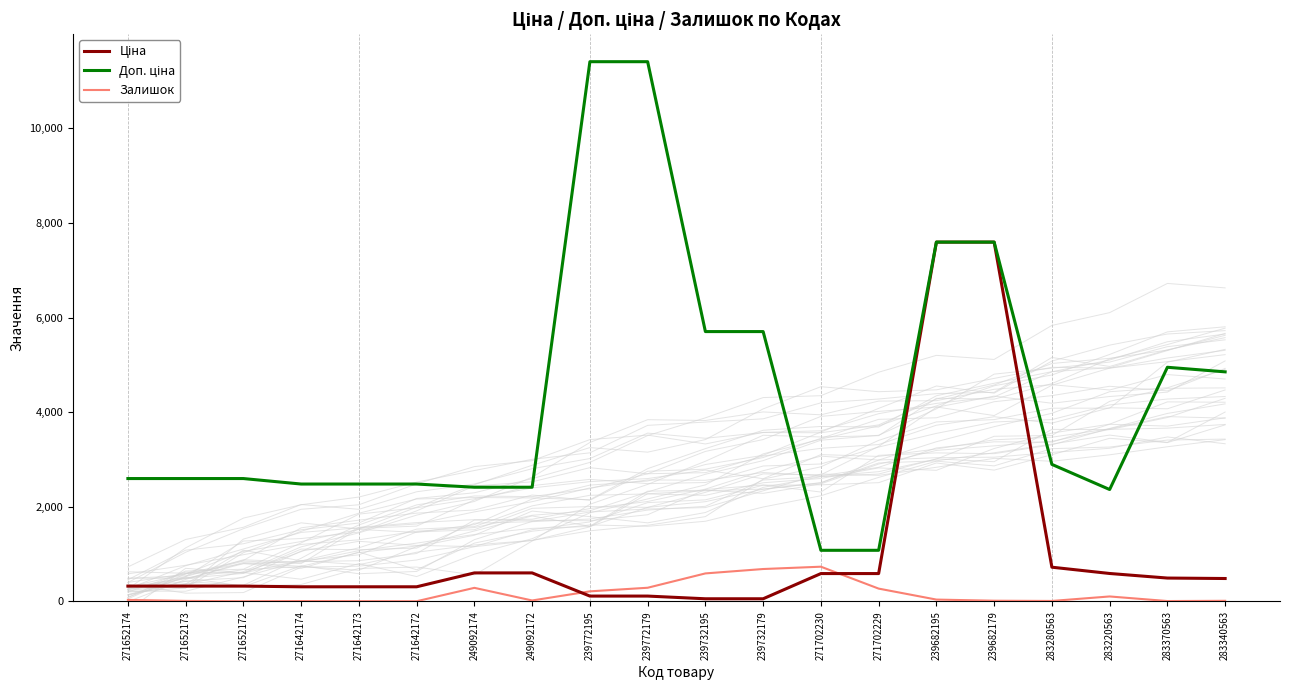

Reading right to left, transcribe all the data shown in this chart.

Ціна: 485.4	495.0	591.6	724.5	7596.5	7596.5	589.9	589.9	57.0	57.0	114.1	114.1	603.7	603.7	310.3	310.3	310.3	324.8	324.8	324.8
Доп. ціна: 4853.8	4950.4	2366.5	2897.8	7596.5	7596.5	1081.7	1081.7	5705.0	5705.0	11410.0	11410.0	2414.8	2414.8	2482.4	2482.4	2482.4	2598.3	2598.3	2598.3
Залишок: 14.0	9.0	106.0	11.0	16.0	40.0	272.0	735.0	686.0	593.0	290.0	214.0	21.0	288.0	5.0	7.0	9.0	5.0	12.0	33.0